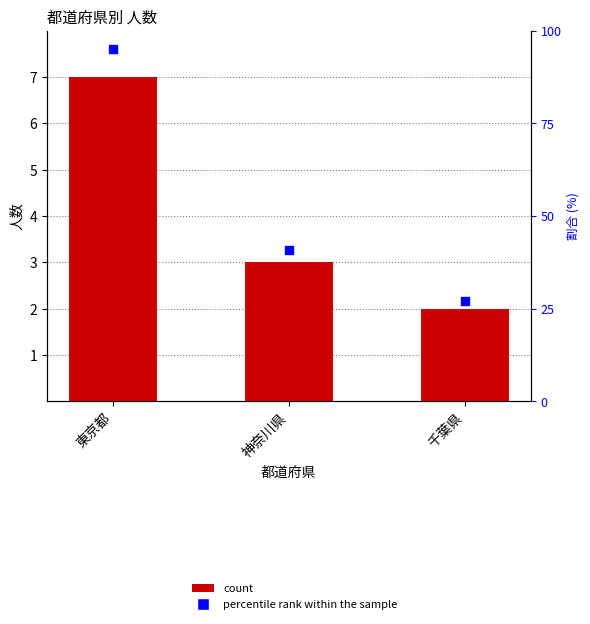

Is the value of count at 神奈川県 greater than the value of percentile rank at 神奈川県?

No